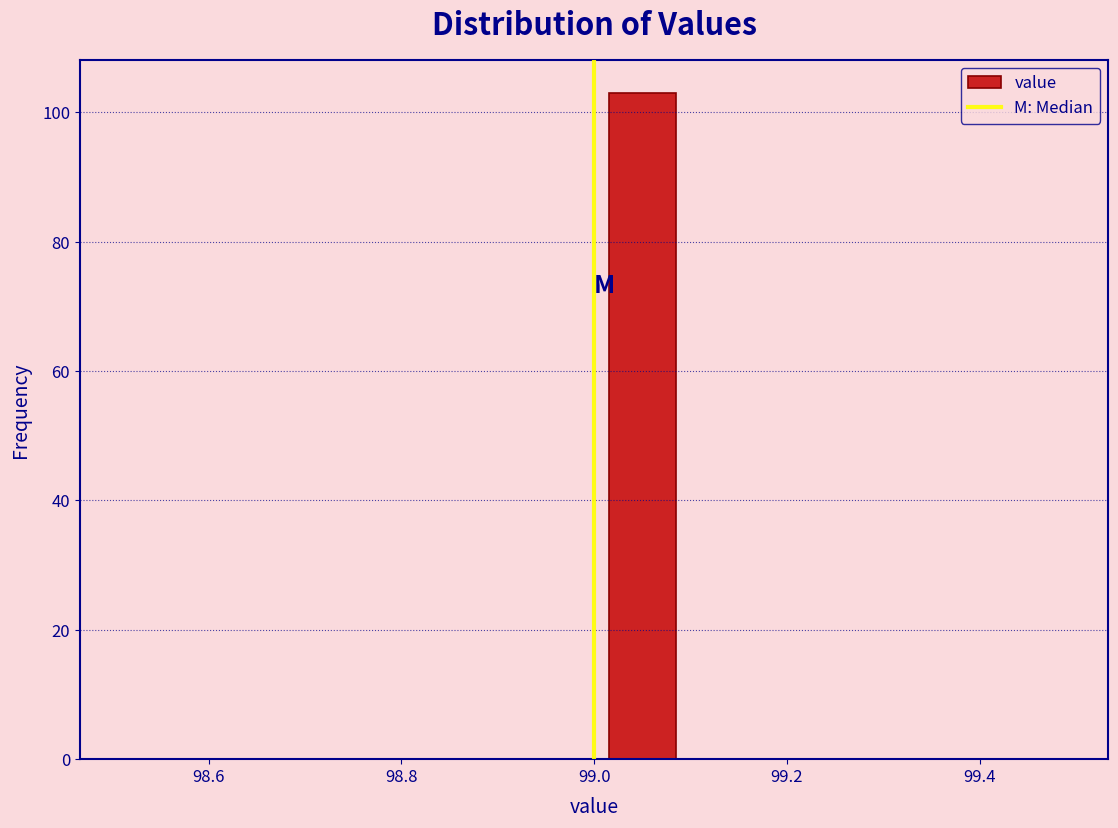

How tall is the bar that spans 99.0 to 99.1 on the x-axis? The values are not printed on the chart, so give them approximately, as read against the axis.

104